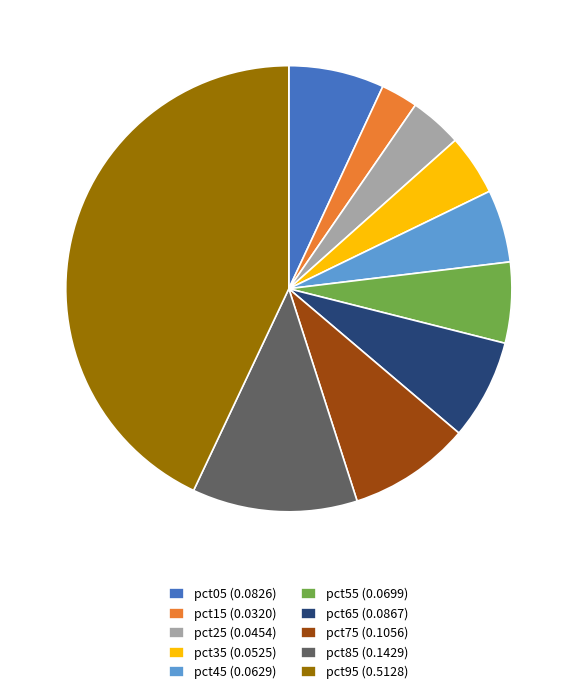

Do pct45 (0.0629) and pct85 (0.1429) together represent more than half of the pie?

No